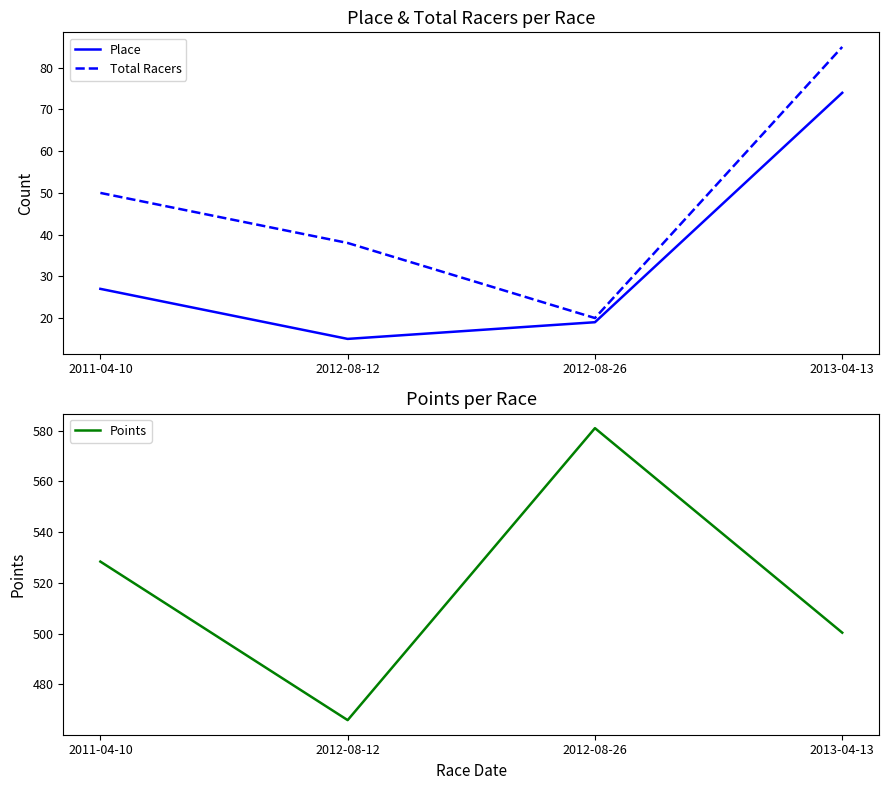

What is the lowest value of the Place series?

15